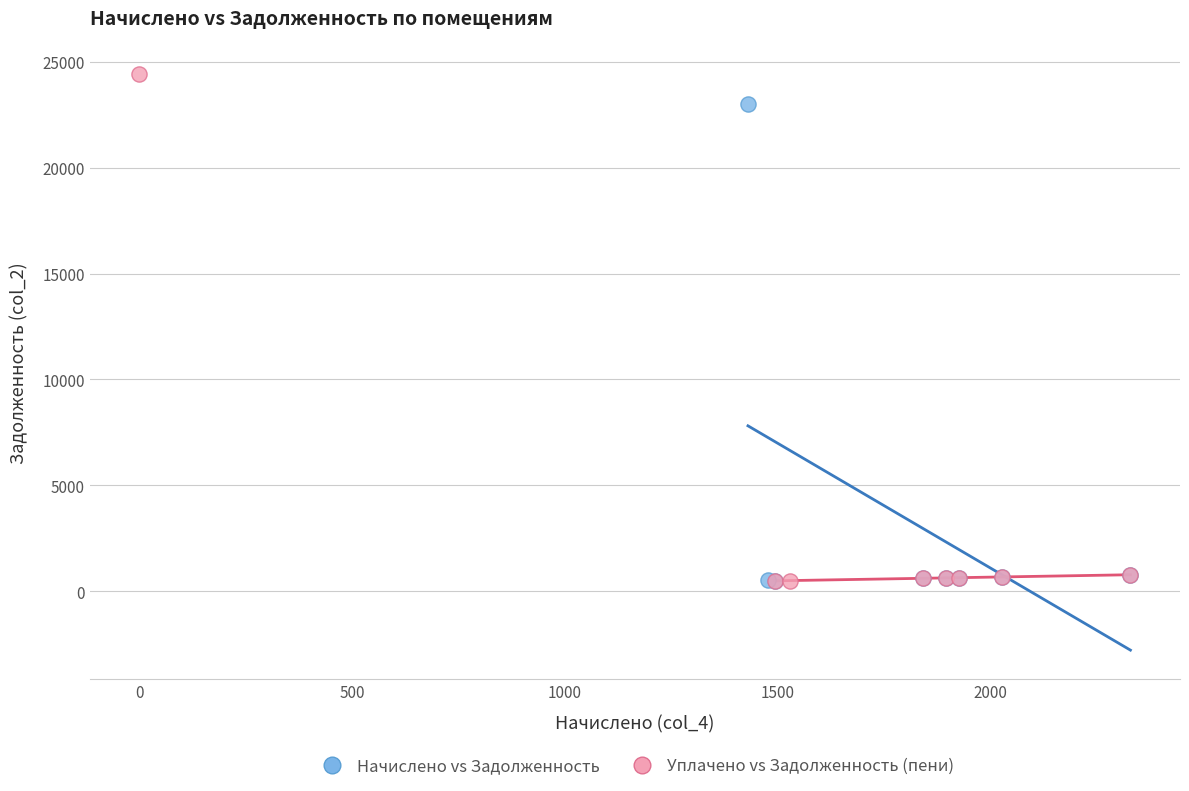

Which series has the largest Y range (max minus min)?

Уплачено vs Задолженность (пени)